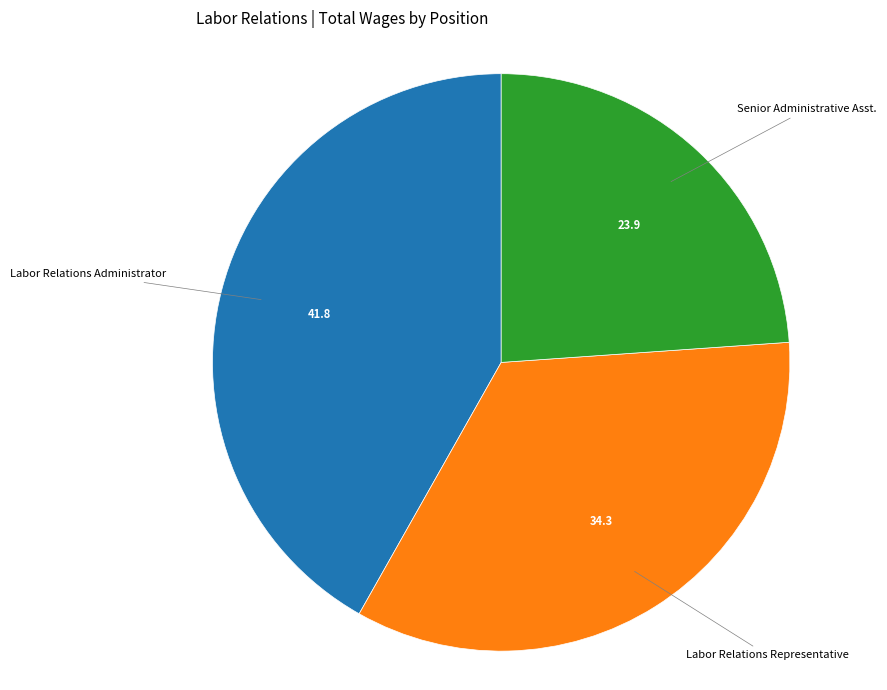

Is there any slice that represents more than half of the pie?

No